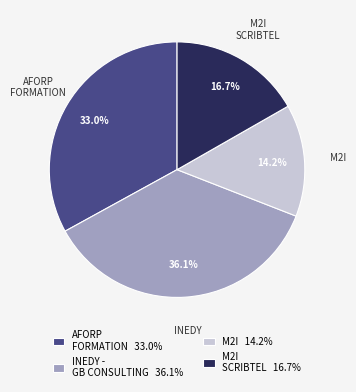

Does any single category account for the majority?

No